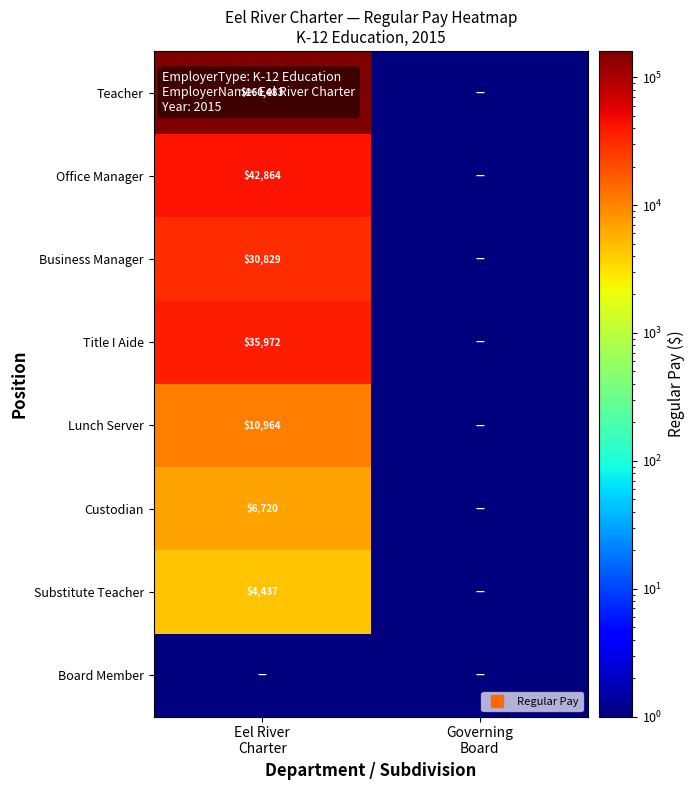

At which category is the sum across all series the highest?

Eel River
Charter